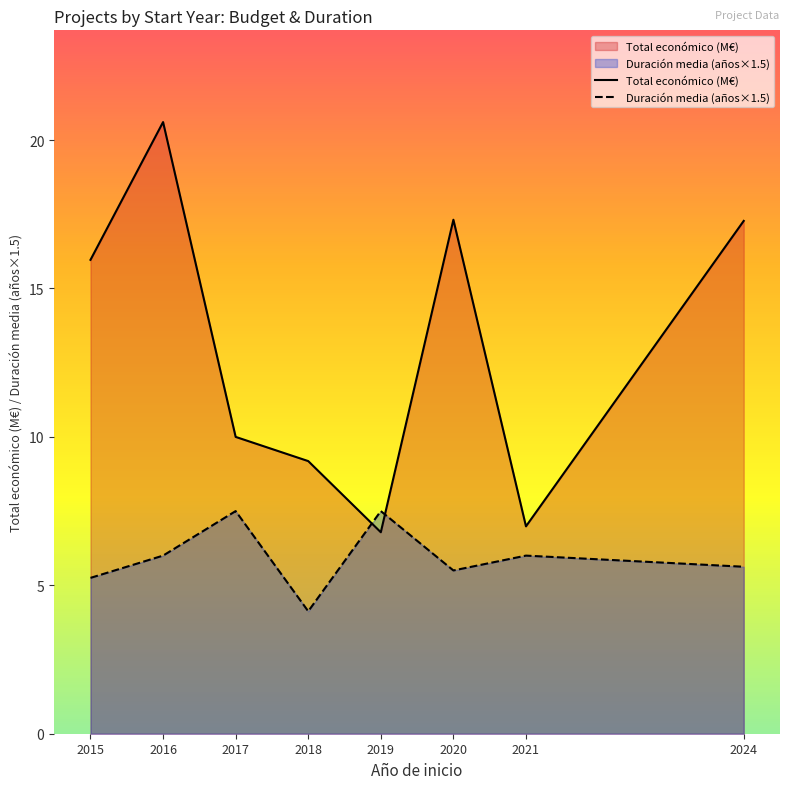

What is the value of the Duración media (años×1.5) point at the 3rd from the left?

7.5